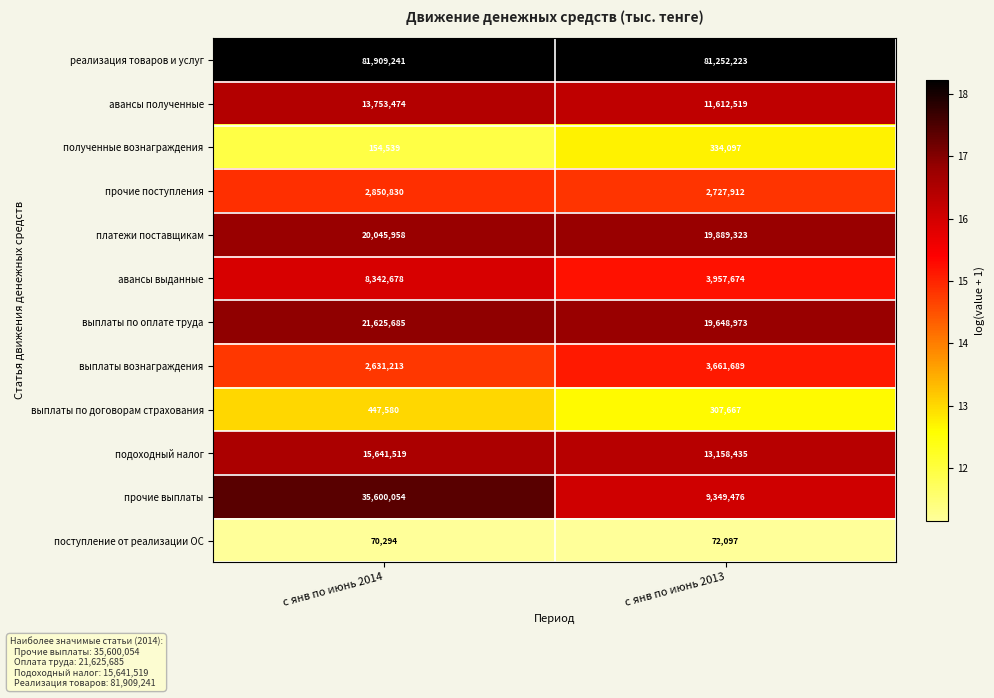

What is the difference between the highest and lowest values at с янв по июнь 2013?

81180126